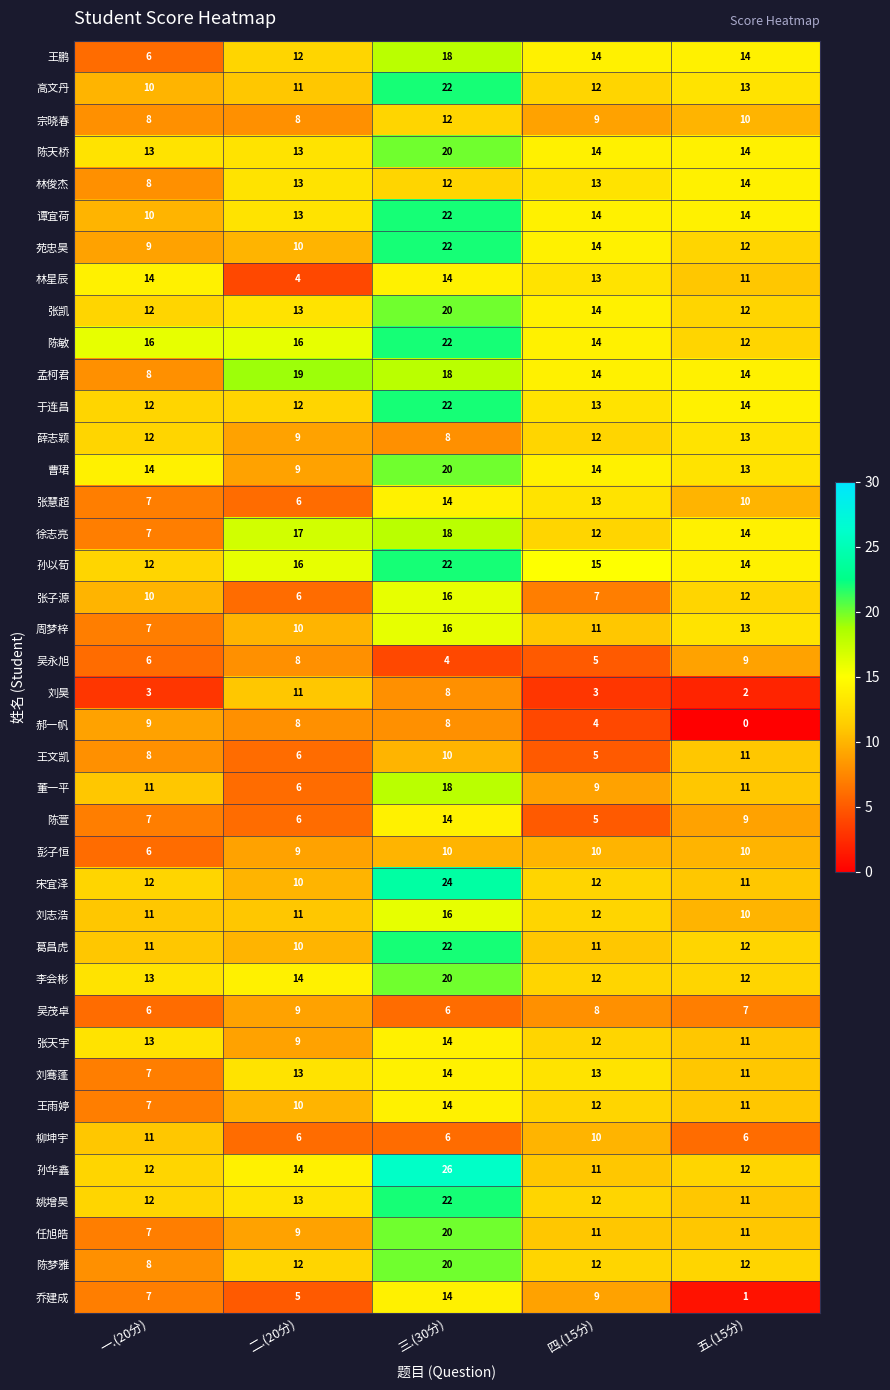

At which category does the chart reach its minimum across all series?

五.(15分)